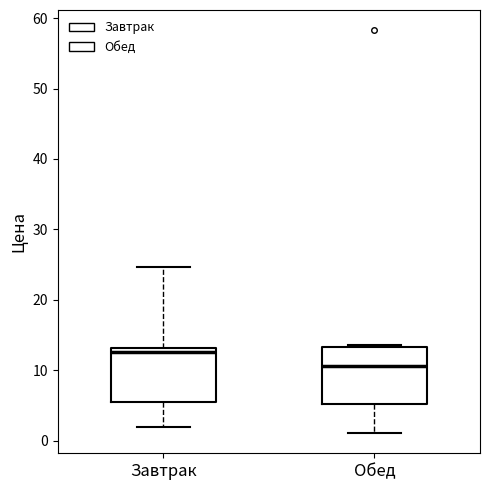

Reading left to right, transcribe this box plot: for each box, give where its median line is, the range the box spans, and where its two whiskers end, as read against the y-axis. The values are not printed on the chart, so give them approximately, as read against the axis.

Завтрак: median 13 (just below the box's upper edge), box 5 to 13, whiskers 2 to 25
Обед: median 11, box 5 to 13, whiskers 1 to 14